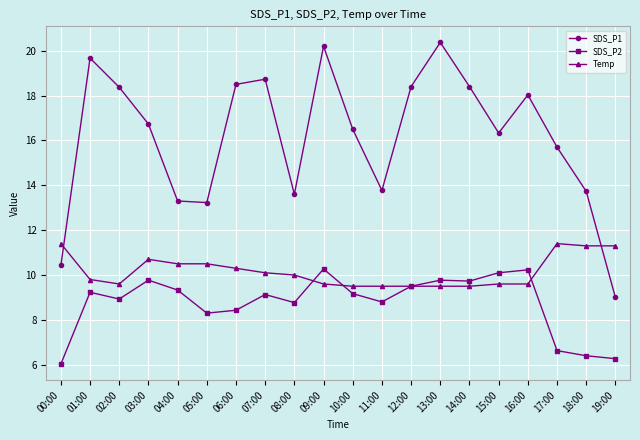

In SDS_P1, how many points are higher than both neighbors (excluding endpoints)?

5